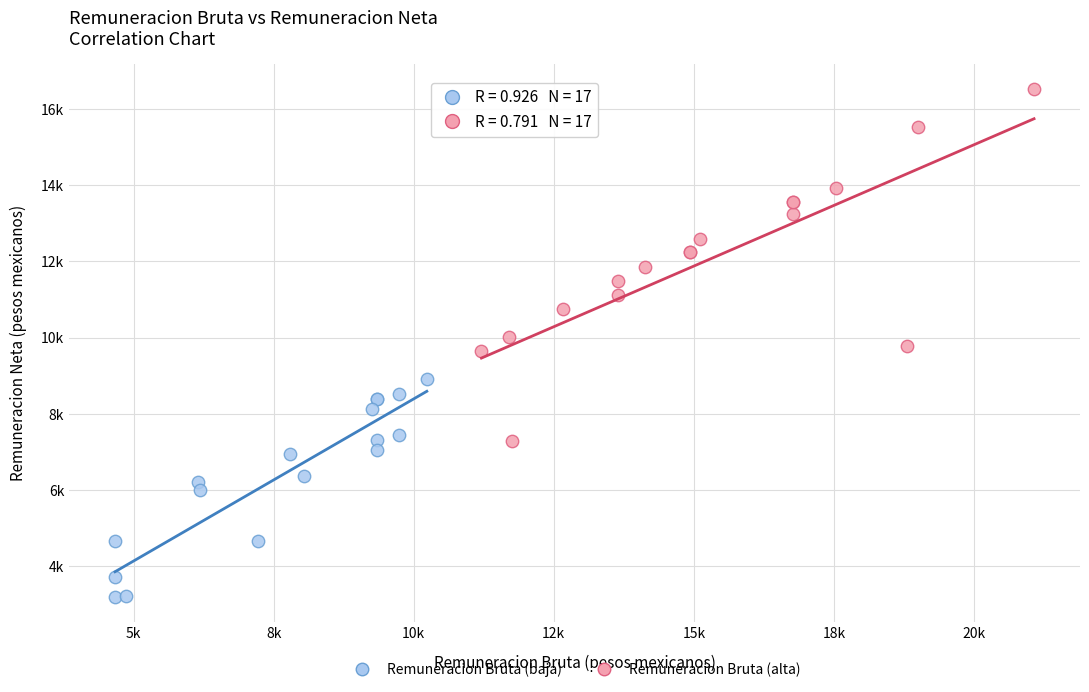

What are all the series names shown in the legend?

Remuneracion Bruta (baja), Remuneracion Bruta (alta)